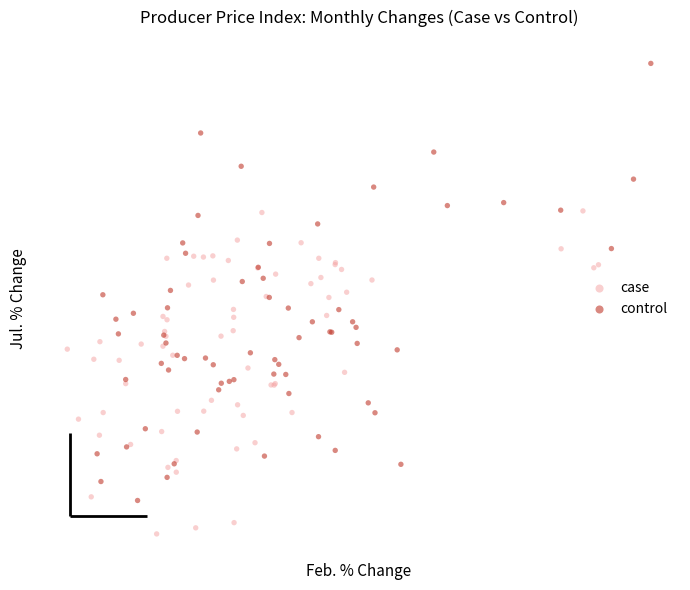

Which series reaches the maximum Y coordinate?

control